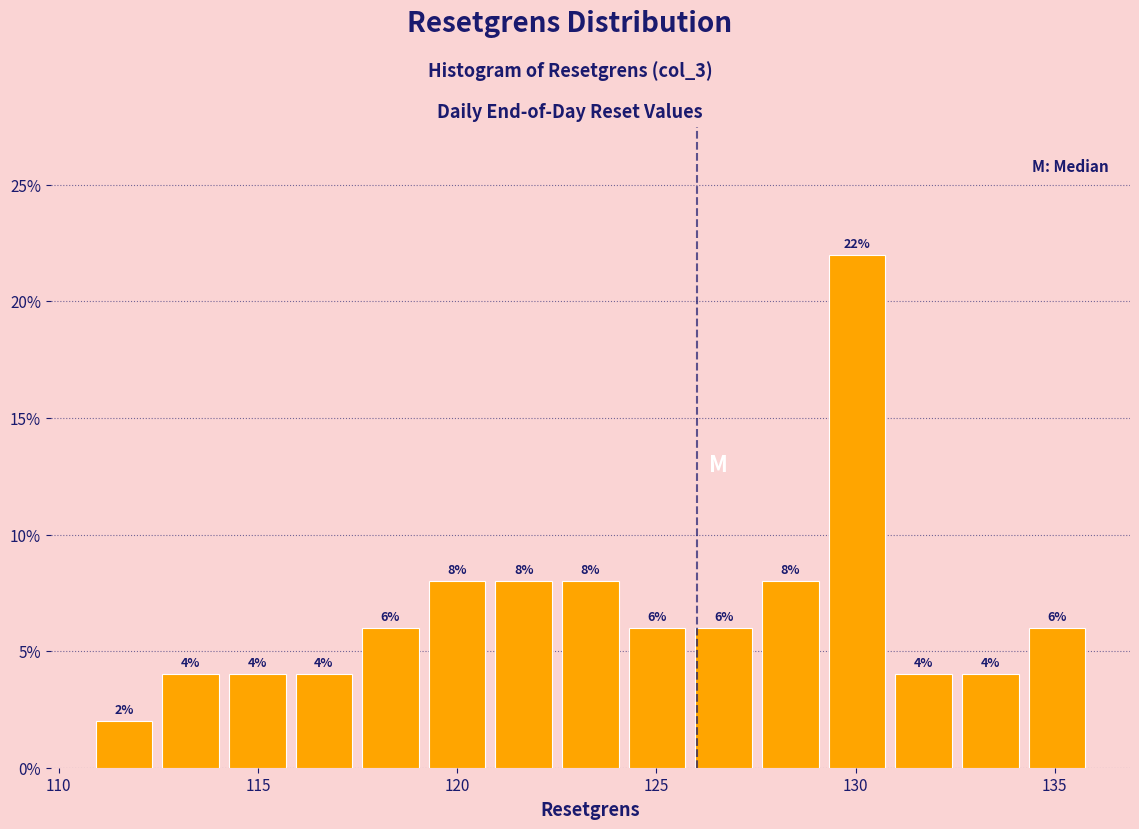

Around what value on the x-axis is the tallest bar? Give the approximate position of its centre, as read against the axis.

130.0